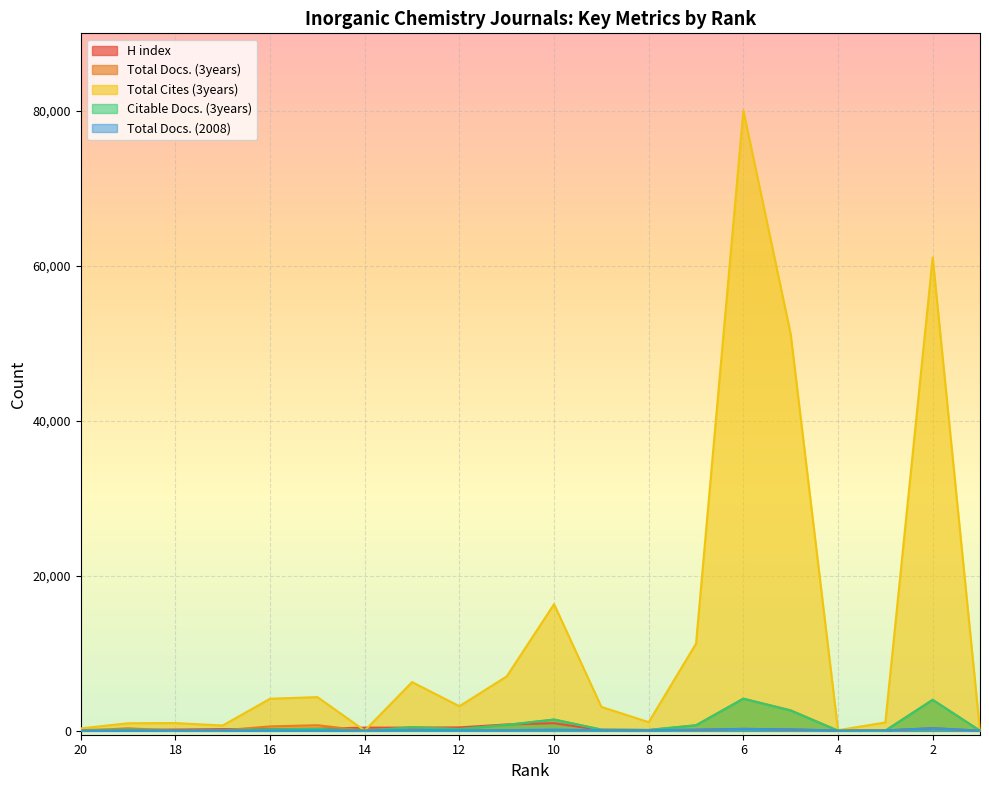

The Total Docs. (2008) series shows 340 at 2. True or false?

True